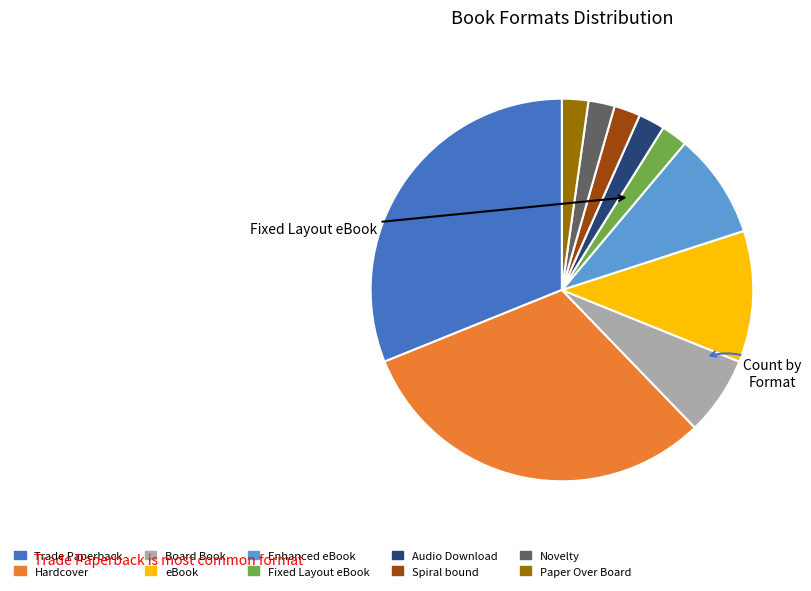

Which has a higher value, Fixed Layout eBook or Trade Paperback?

Trade Paperback